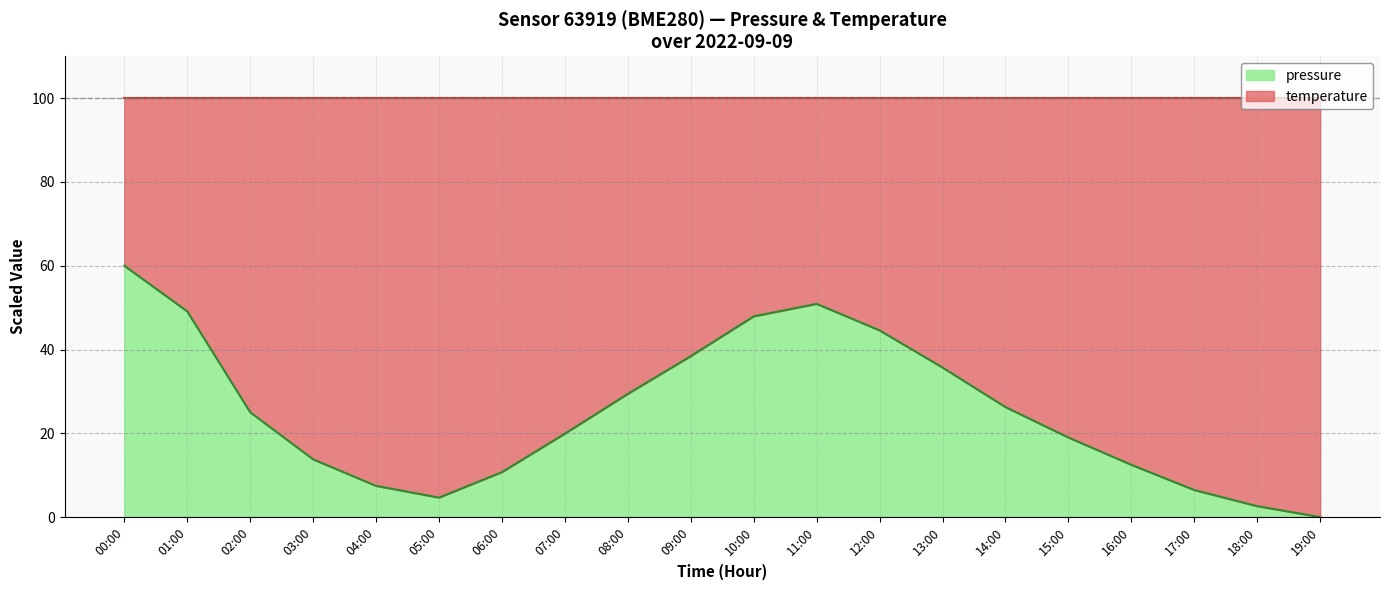

Which category has the lowest value across all series?

19:00